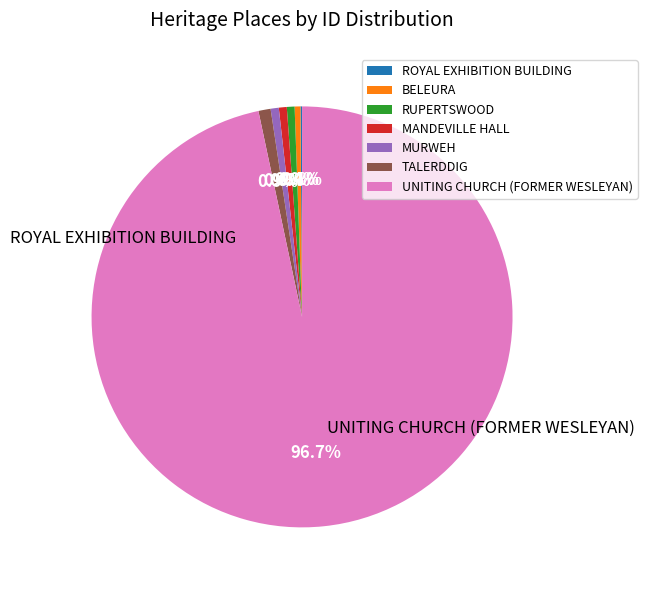

Combined, do MURWEH and MANDEVILLE HALL account for over 50%?

No